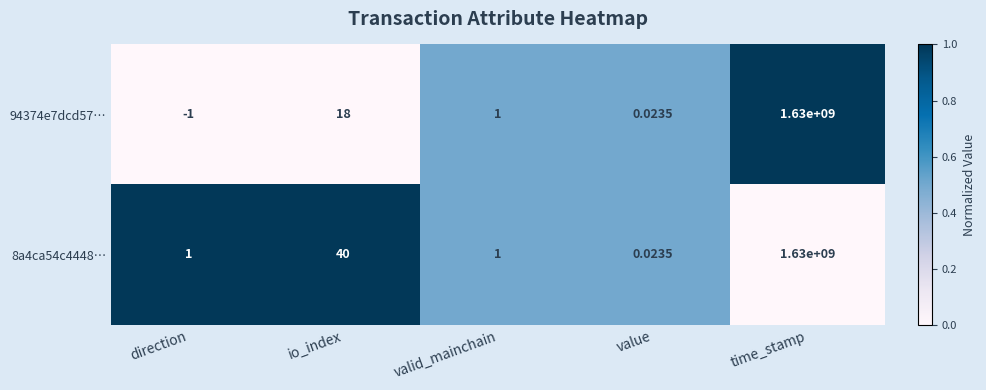

Rank the categories by 94374e7dcd57… value from lowest to highest.

direction, value, valid_mainchain, io_index, time_stamp